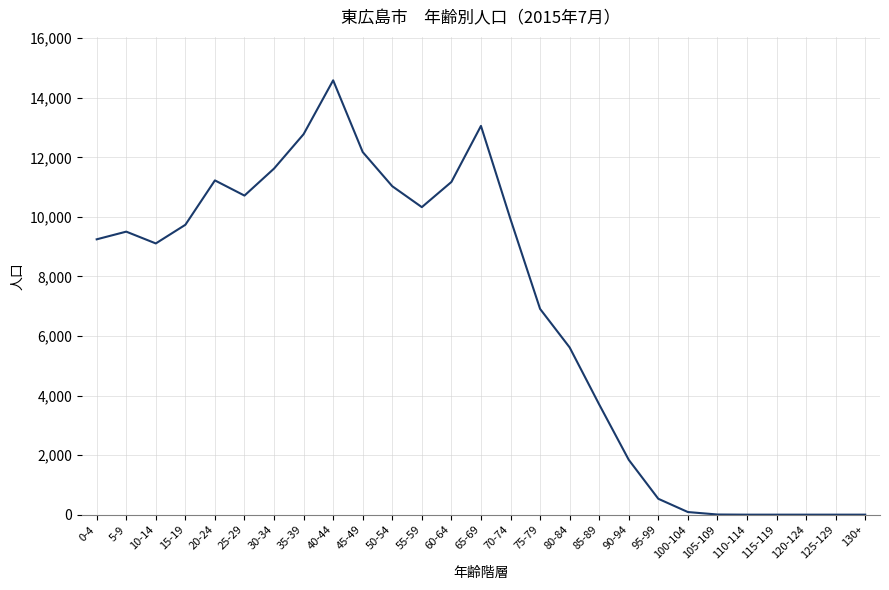

What position from the right is 30-34?

21